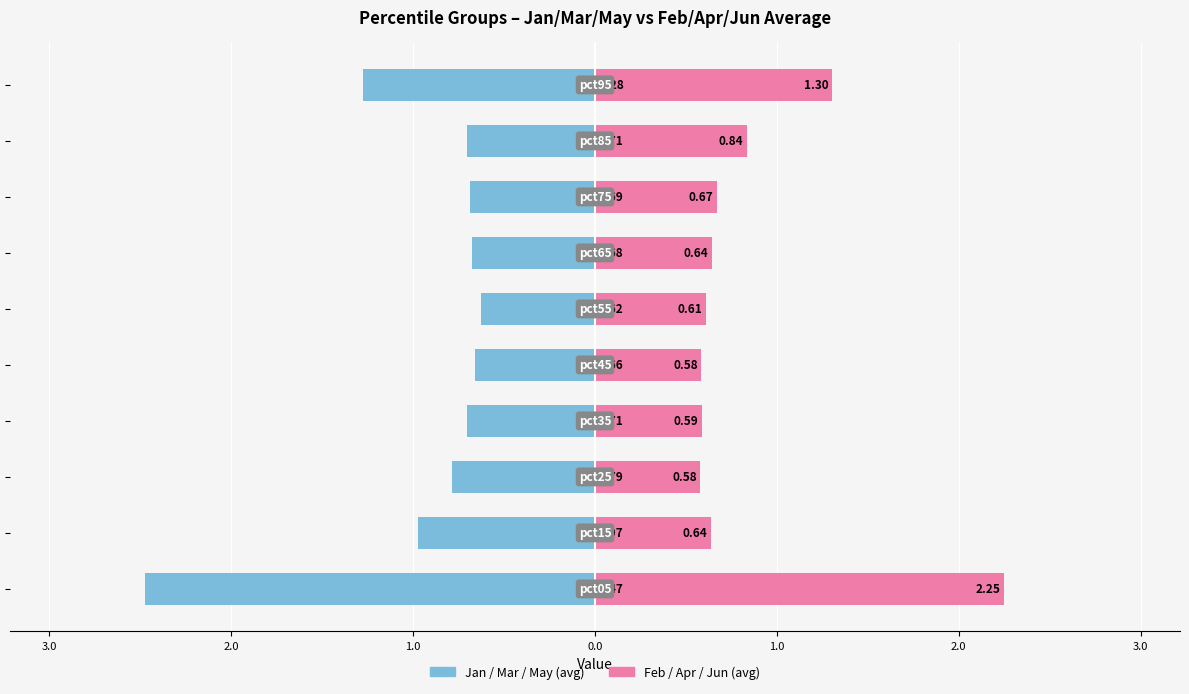

What is the average value of the Feb / Apr / Jun (avg) series?

0.9